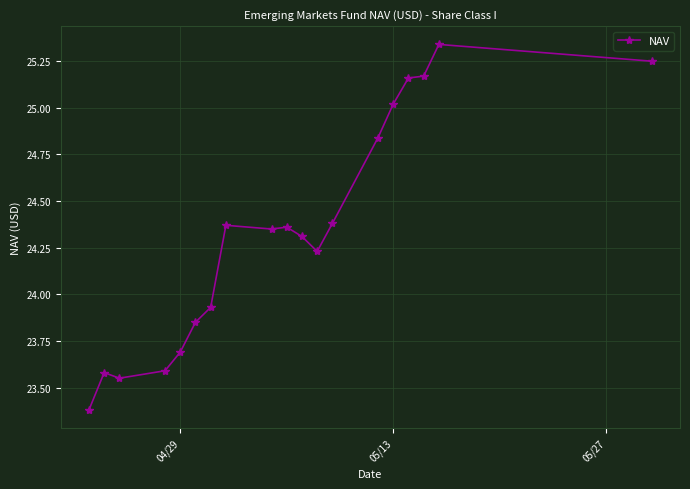

What is the sum of all values?

462.4